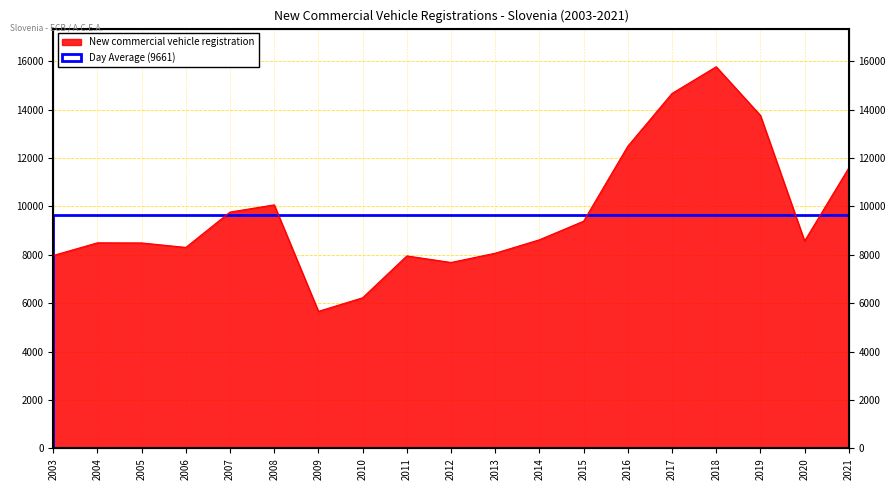

Is it true that the value at 2009 is 8066?

False